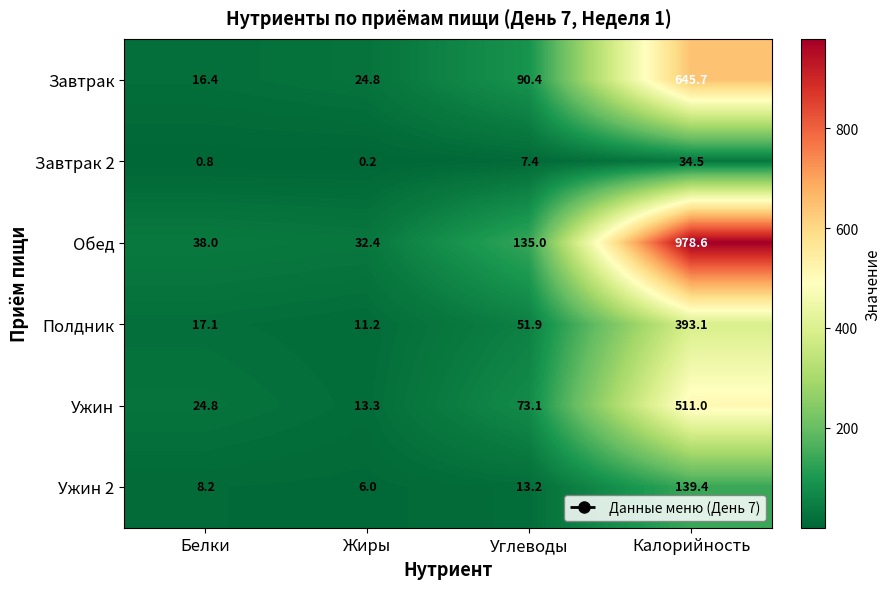

List the series in order of their peak value, highest first.

Обед, Завтрак, Ужин, Полдник, Ужин 2, Завтрак 2